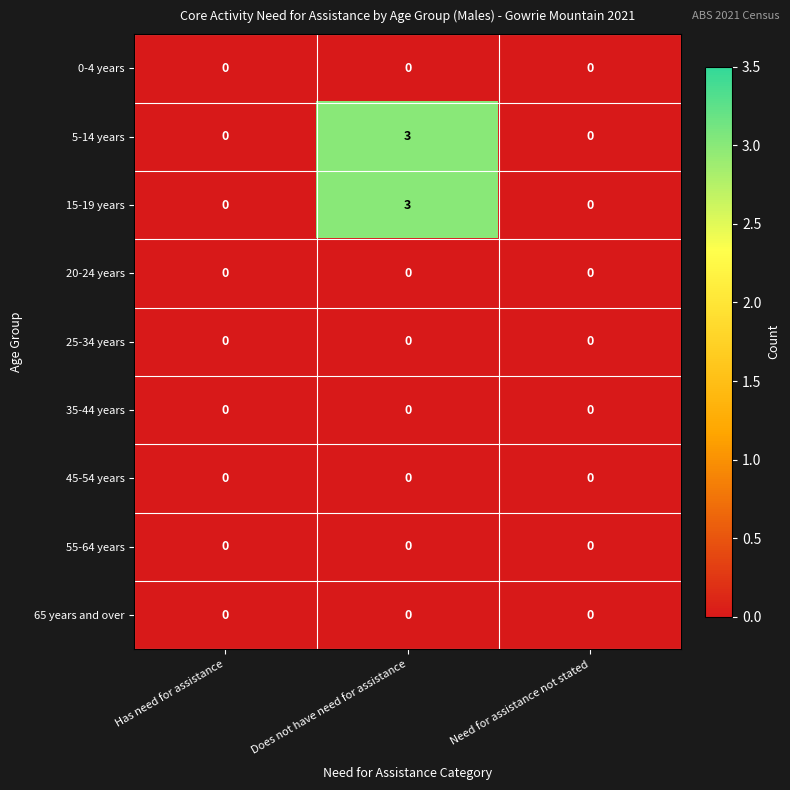

The value of 15-19 years at Has need for assistance is 0. True or false?

True